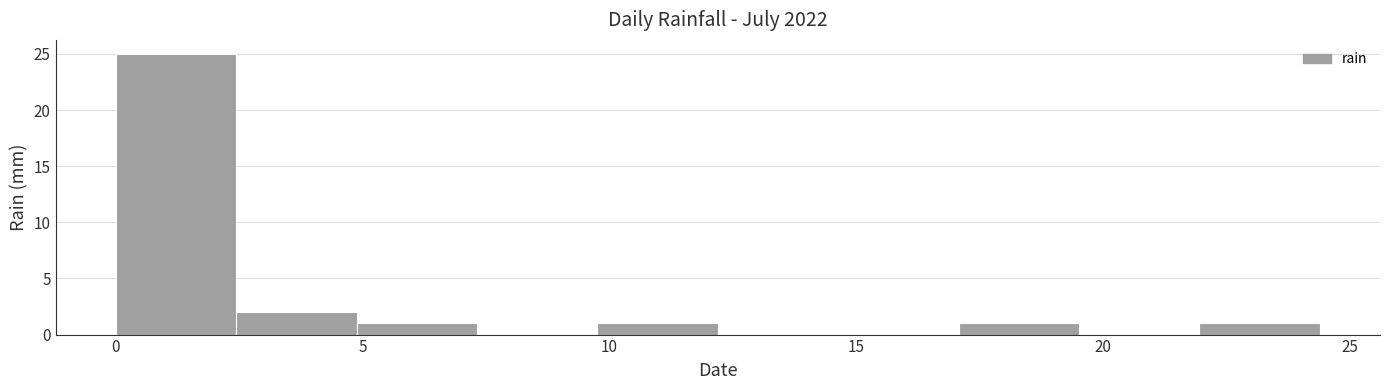

Reading left to right, transcribe this chart: for each bar, give the range it covers on the x-axis and its height. Neither the bar edges nor the heights are printed on the chart, so give them approximately, as read against the axes.

0.0 to 2.5: 25
2.5 to 5.0: 2
5.0 to 7.5: 1
7.5 to 10.0: 0
10.0 to 12.0: 1
12.0 to 14.5: 0
14.5 to 17.0: 0
17.0 to 19.5: 1
19.5 to 22.0: 0
22.0 to 24.5: 1